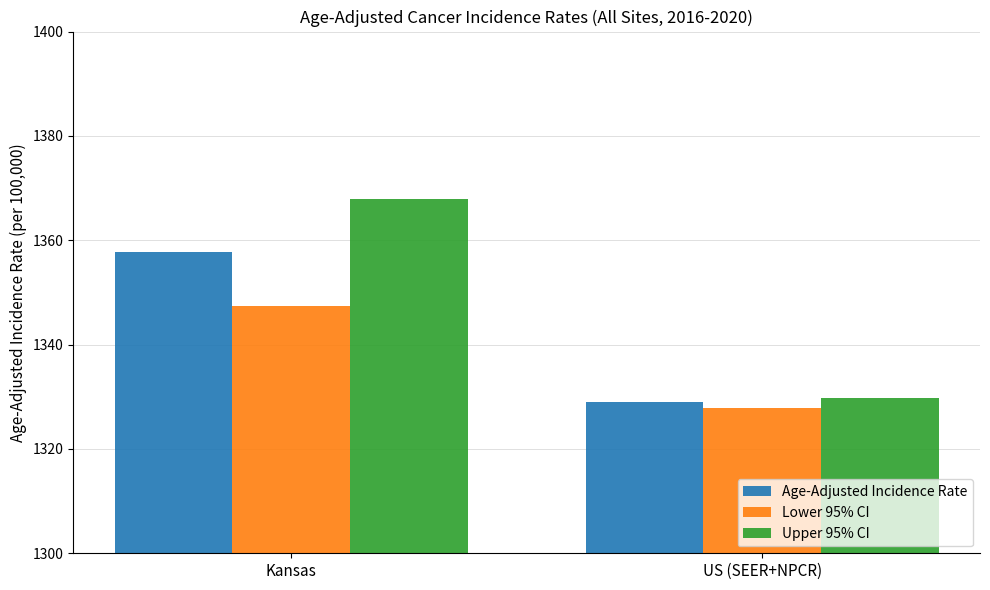

Rank the series by their average value, from lowest to highest.

Lower 95% CI, Age-Adjusted Incidence Rate, Upper 95% CI